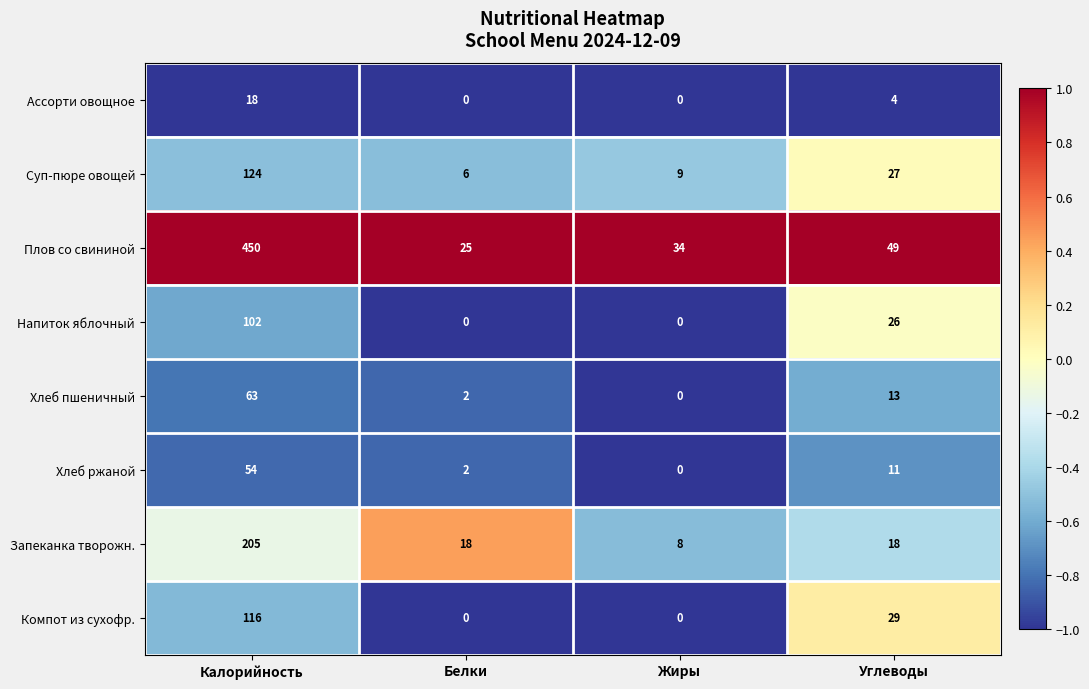

What is the approximate value of Ассорти овощное at Калорийность, to the nearest 10?

20